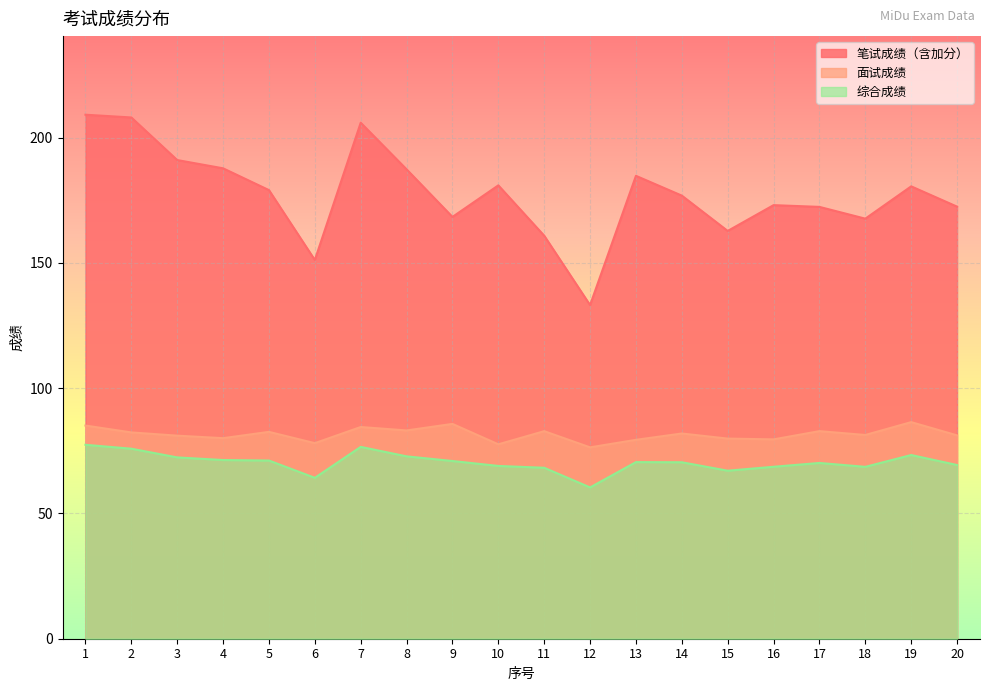

What is the value of the 面试成绩 point at the 14th from the left?

81.9